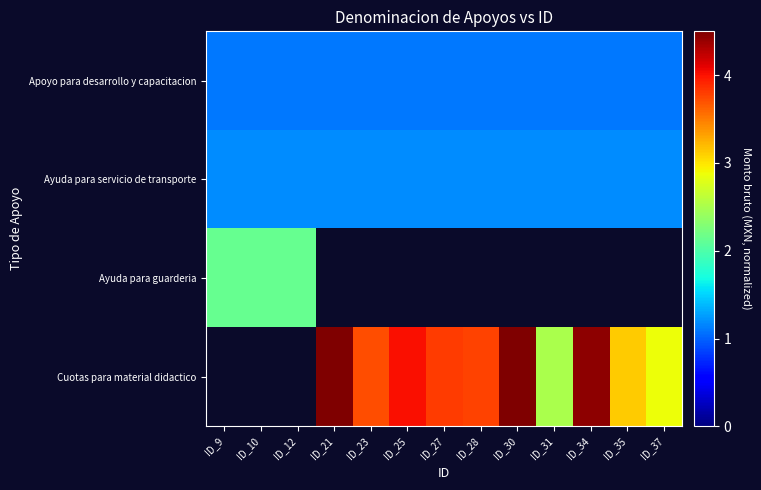

List the series in order of their peak value, highest first.

Ayuda para guarderia, Cuotas para material didactico, Ayuda para servicio de transporte, Apoyo para desarrollo y capacitacion